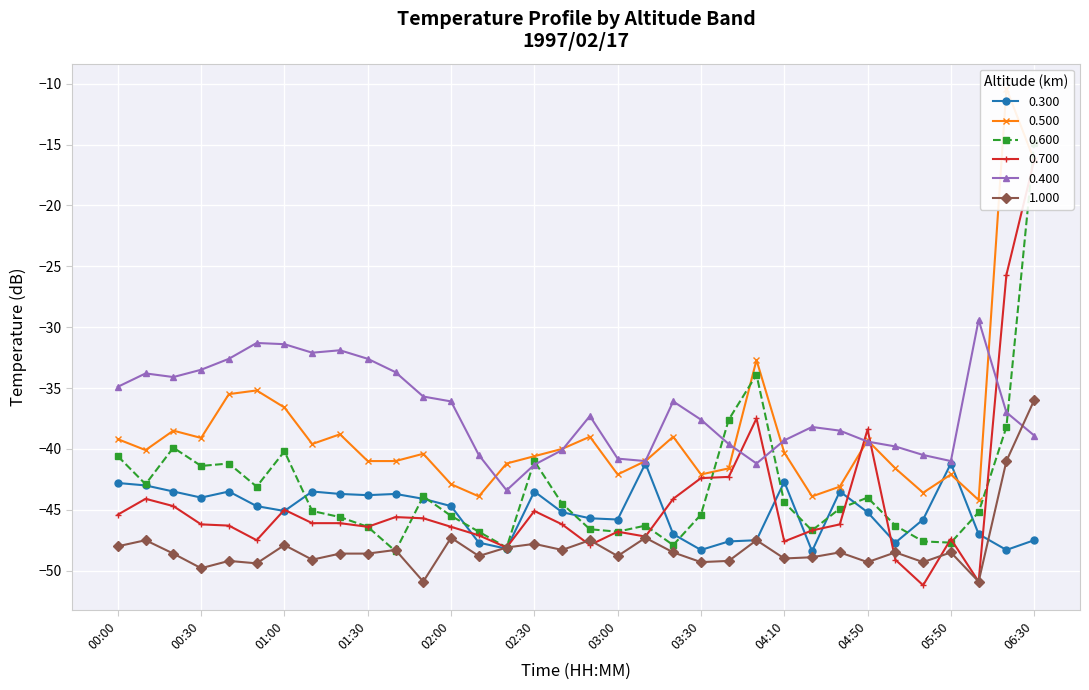

What is the spread (max minus min) of values at 03:30?

7.2